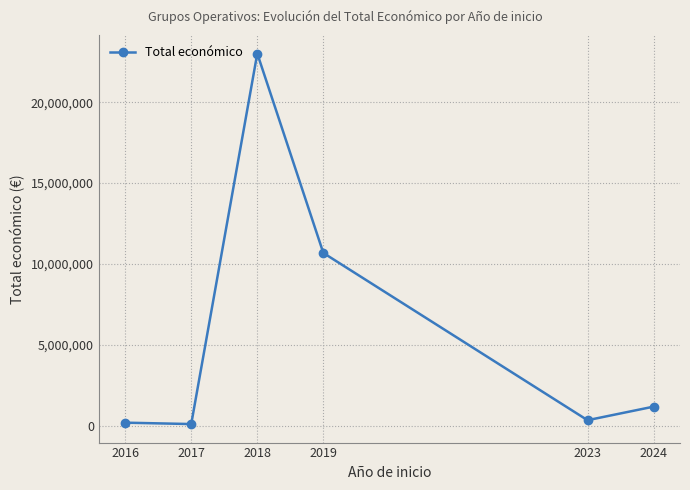

What is the sum of all values?

35546361